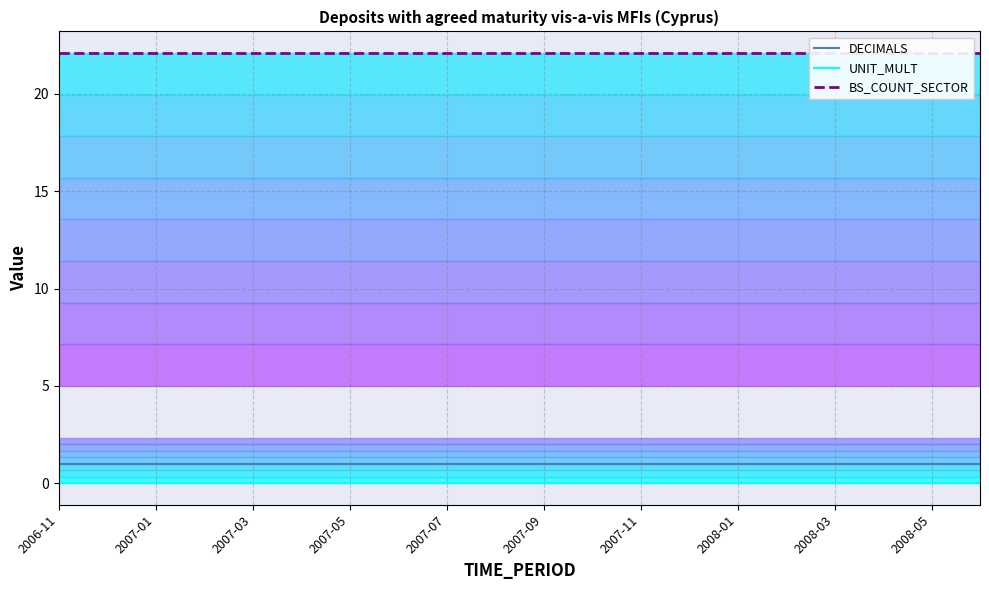

What are all the series names shown in the legend?

DECIMALS, UNIT_MULT, BS_COUNT_SECTOR